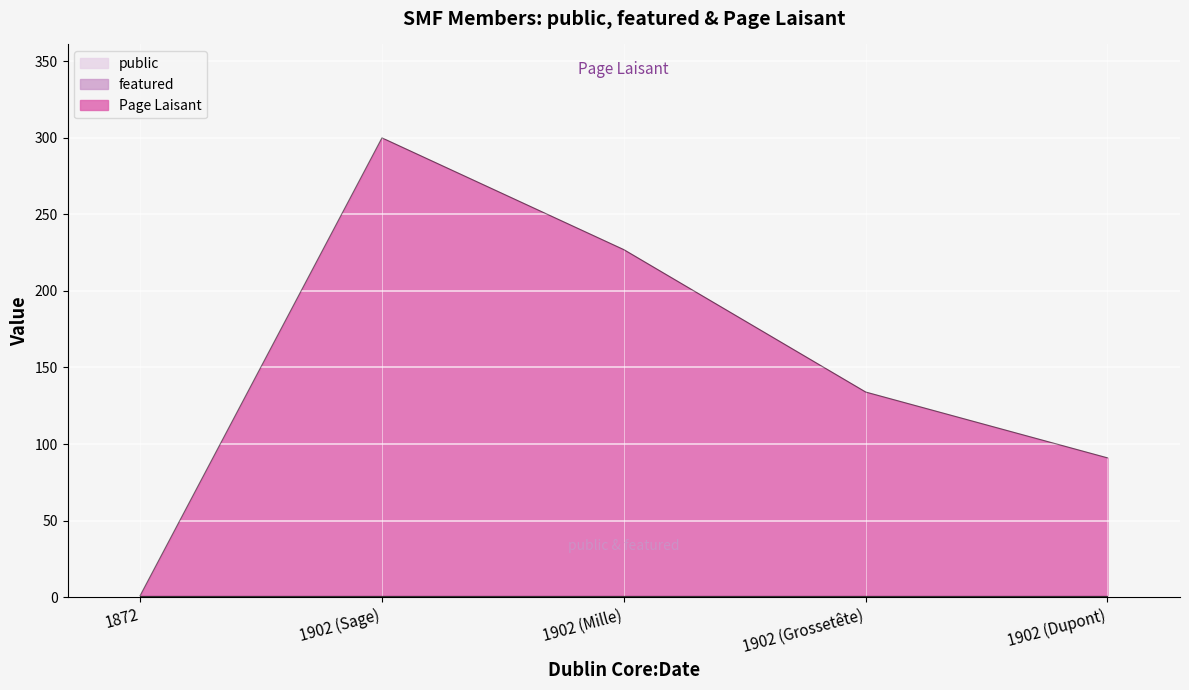

How many Page Laisant values are between 90 and 226?

3